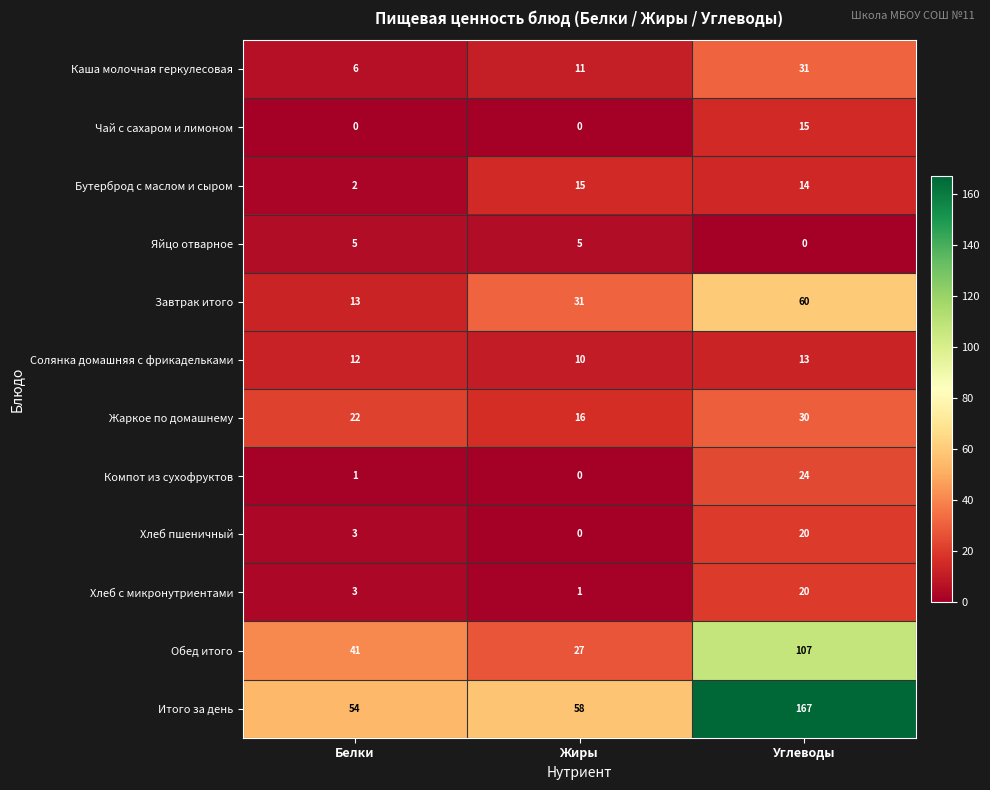

What is the total value across all series at Углеводы?

501